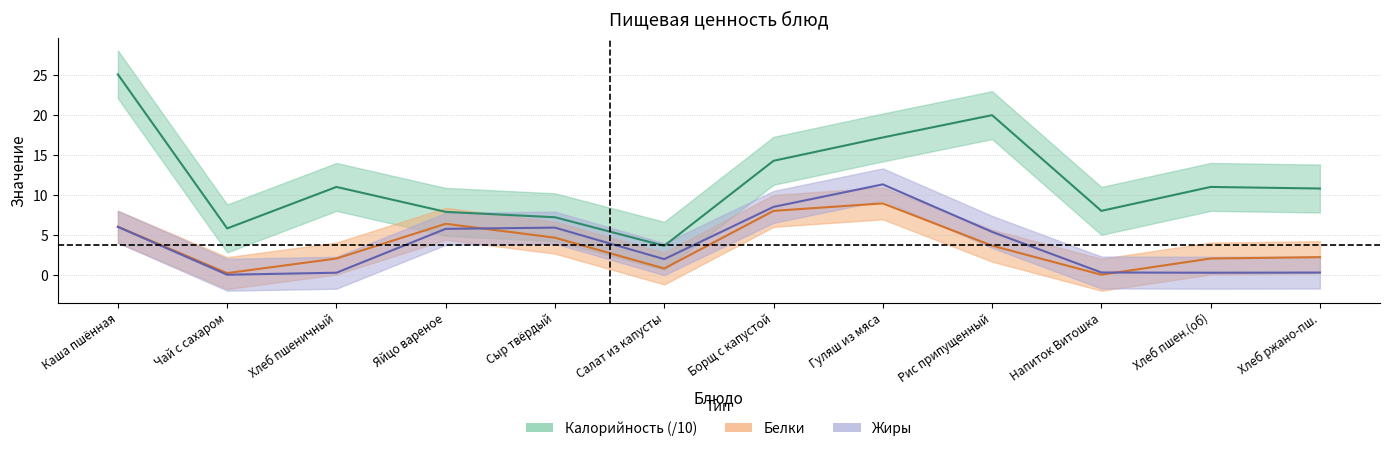

Is this an area chart (filled region under the line)?

No